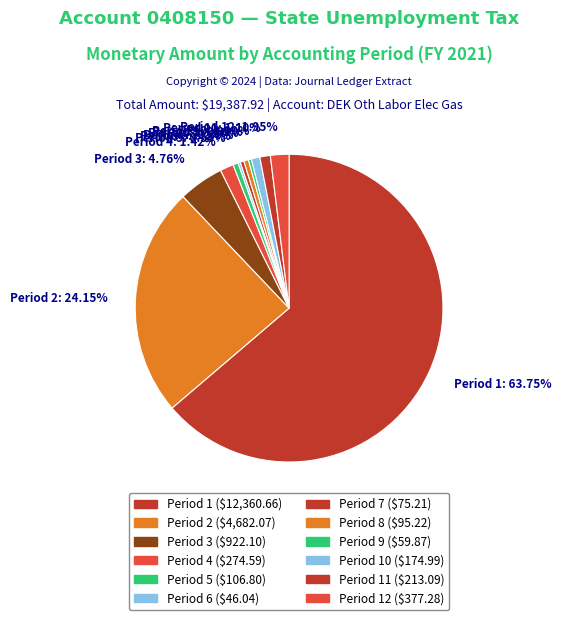

To the nearest percent, what portion does Period 10 represent?

1%